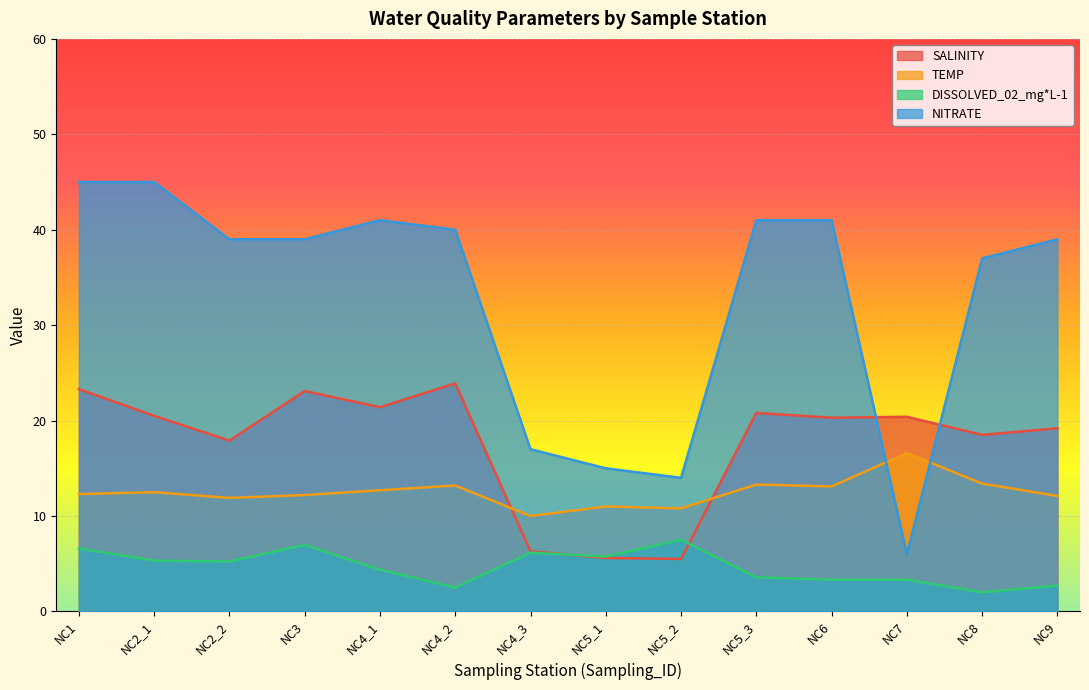

Reading left to right, extract all data points from this chart.

SALINITY: 23.3	20.5	17.9	23.1	21.4	23.9	6.3	5.6	5.5	20.8	20.3	20.4	18.5	19.2
TEMP: 12.3	12.5	11.9	12.2	12.7	13.2	10.0	11.0	10.8	13.3	13.1	16.6	13.4	12.1
DISSOLVED_02_mg*L-1: 6.6	5.3	5.2	7.0	4.4	2.5	6.2	5.8	7.5	3.6	3.3	3.3	2.0	2.7
NITRATE: 45.0	45.0	39.0	39.0	41.0	40.0	17.0	15.0	14.0	41.0	41.0	6.0	37.0	39.0